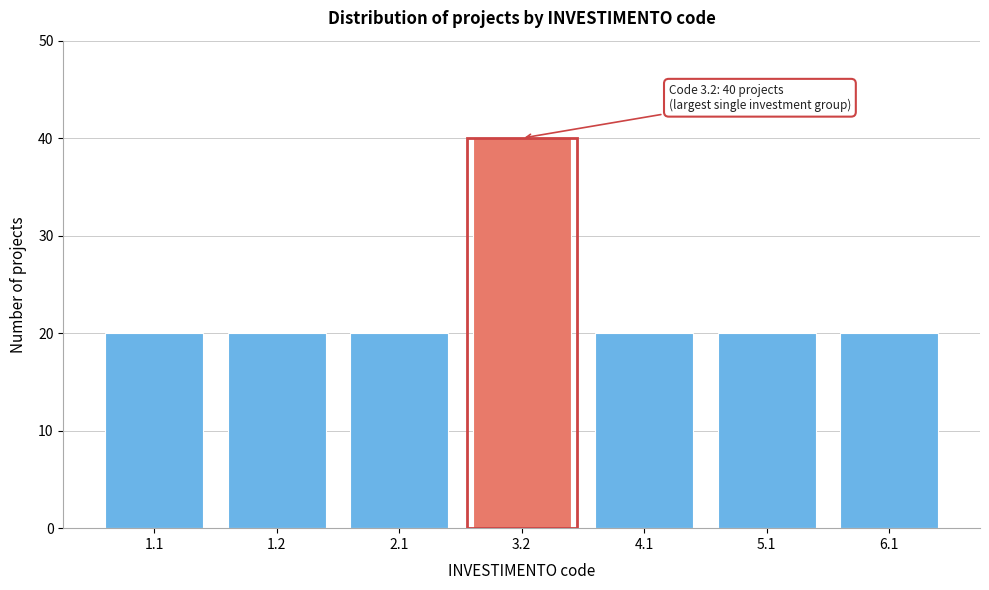

Reading left to right, what are all the values shown in this chart?

1.1=20	1.2=20	2.1=20	3.2=40	4.1=20	5.1=20	6.1=20